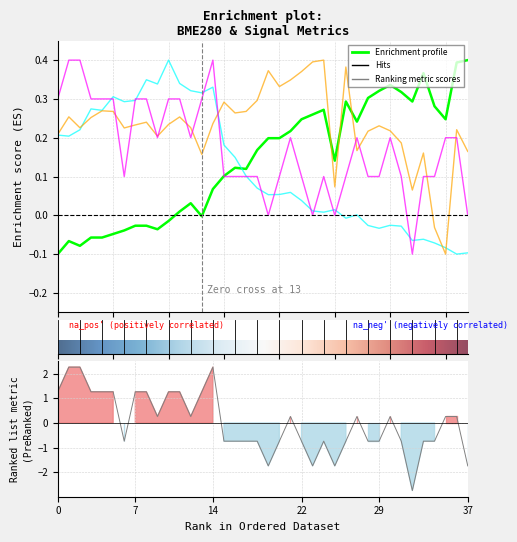

What is the label of the 20th point from the right?

18